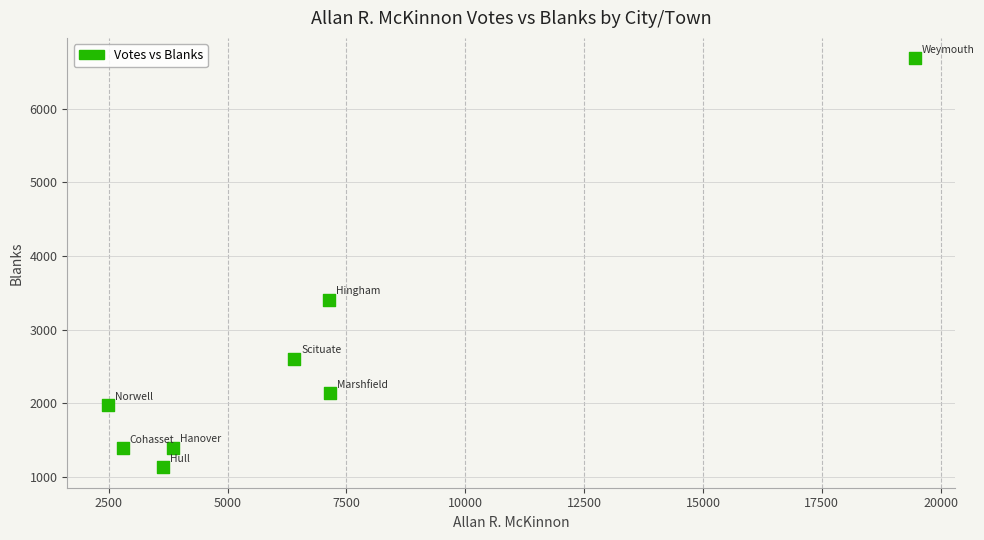

What is the average X value?

6614